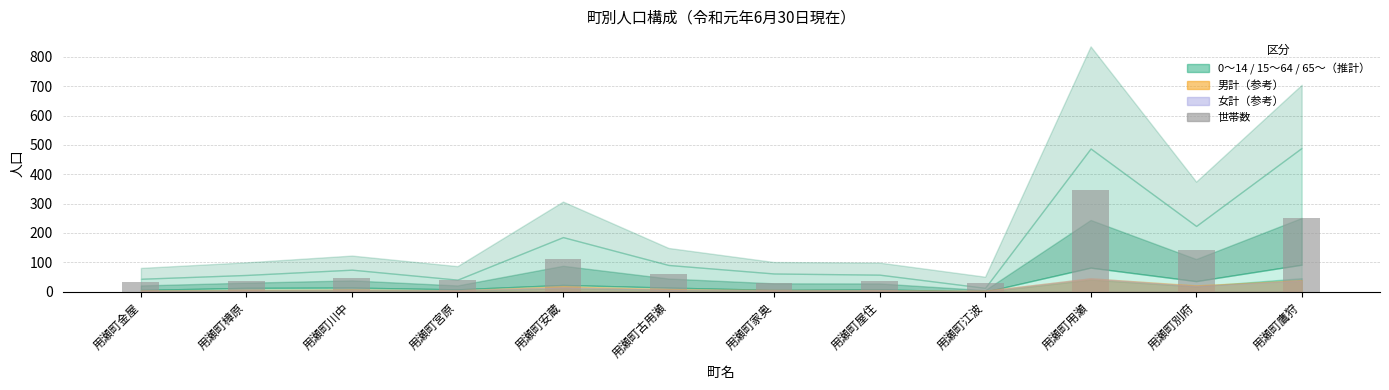

Where is the data nearest to the value 187?

用瀬町別府